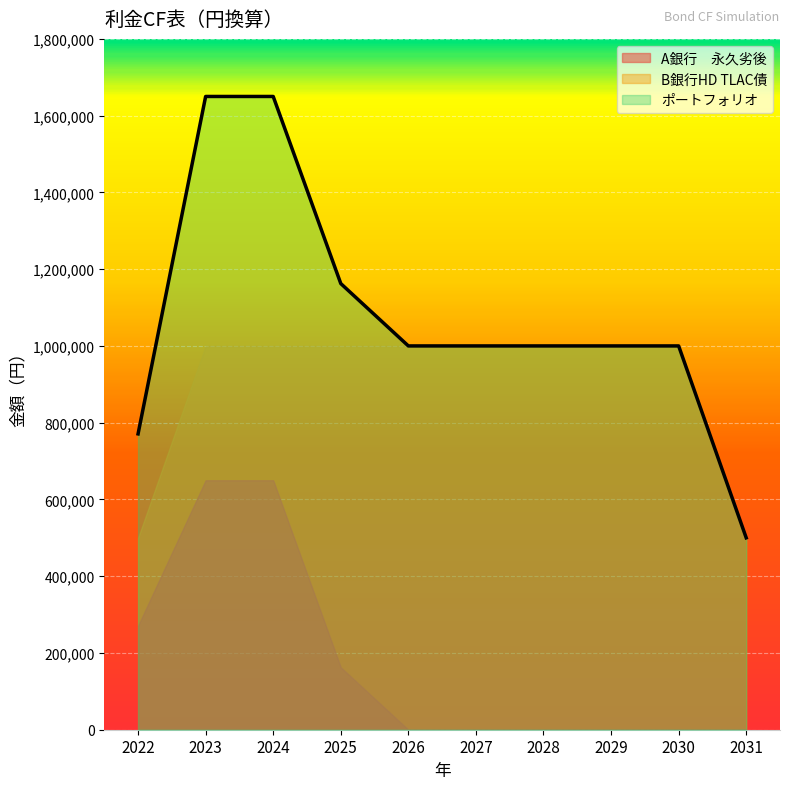

Which has a higher value, 2030 or 2027?

2030